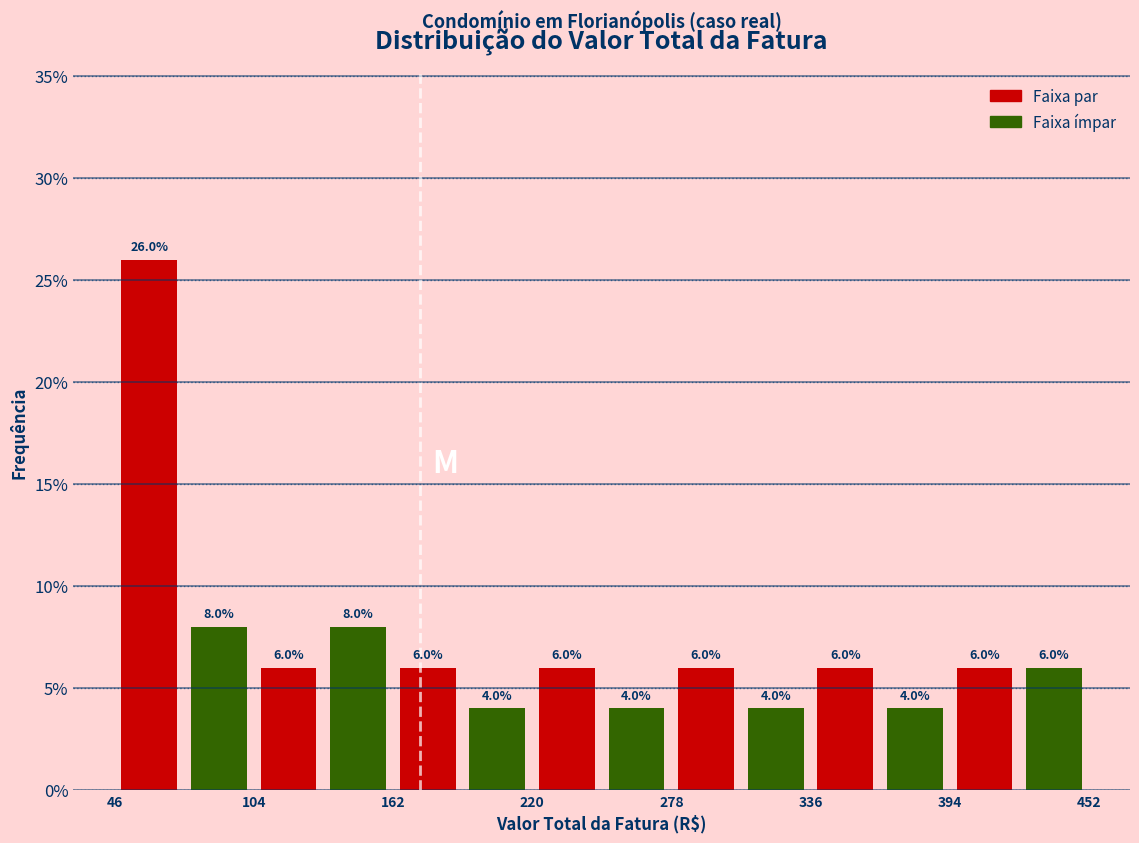

Around what value on the x-axis is the tallest bar? Give the approximate position of its centre, as read against the axis.

60